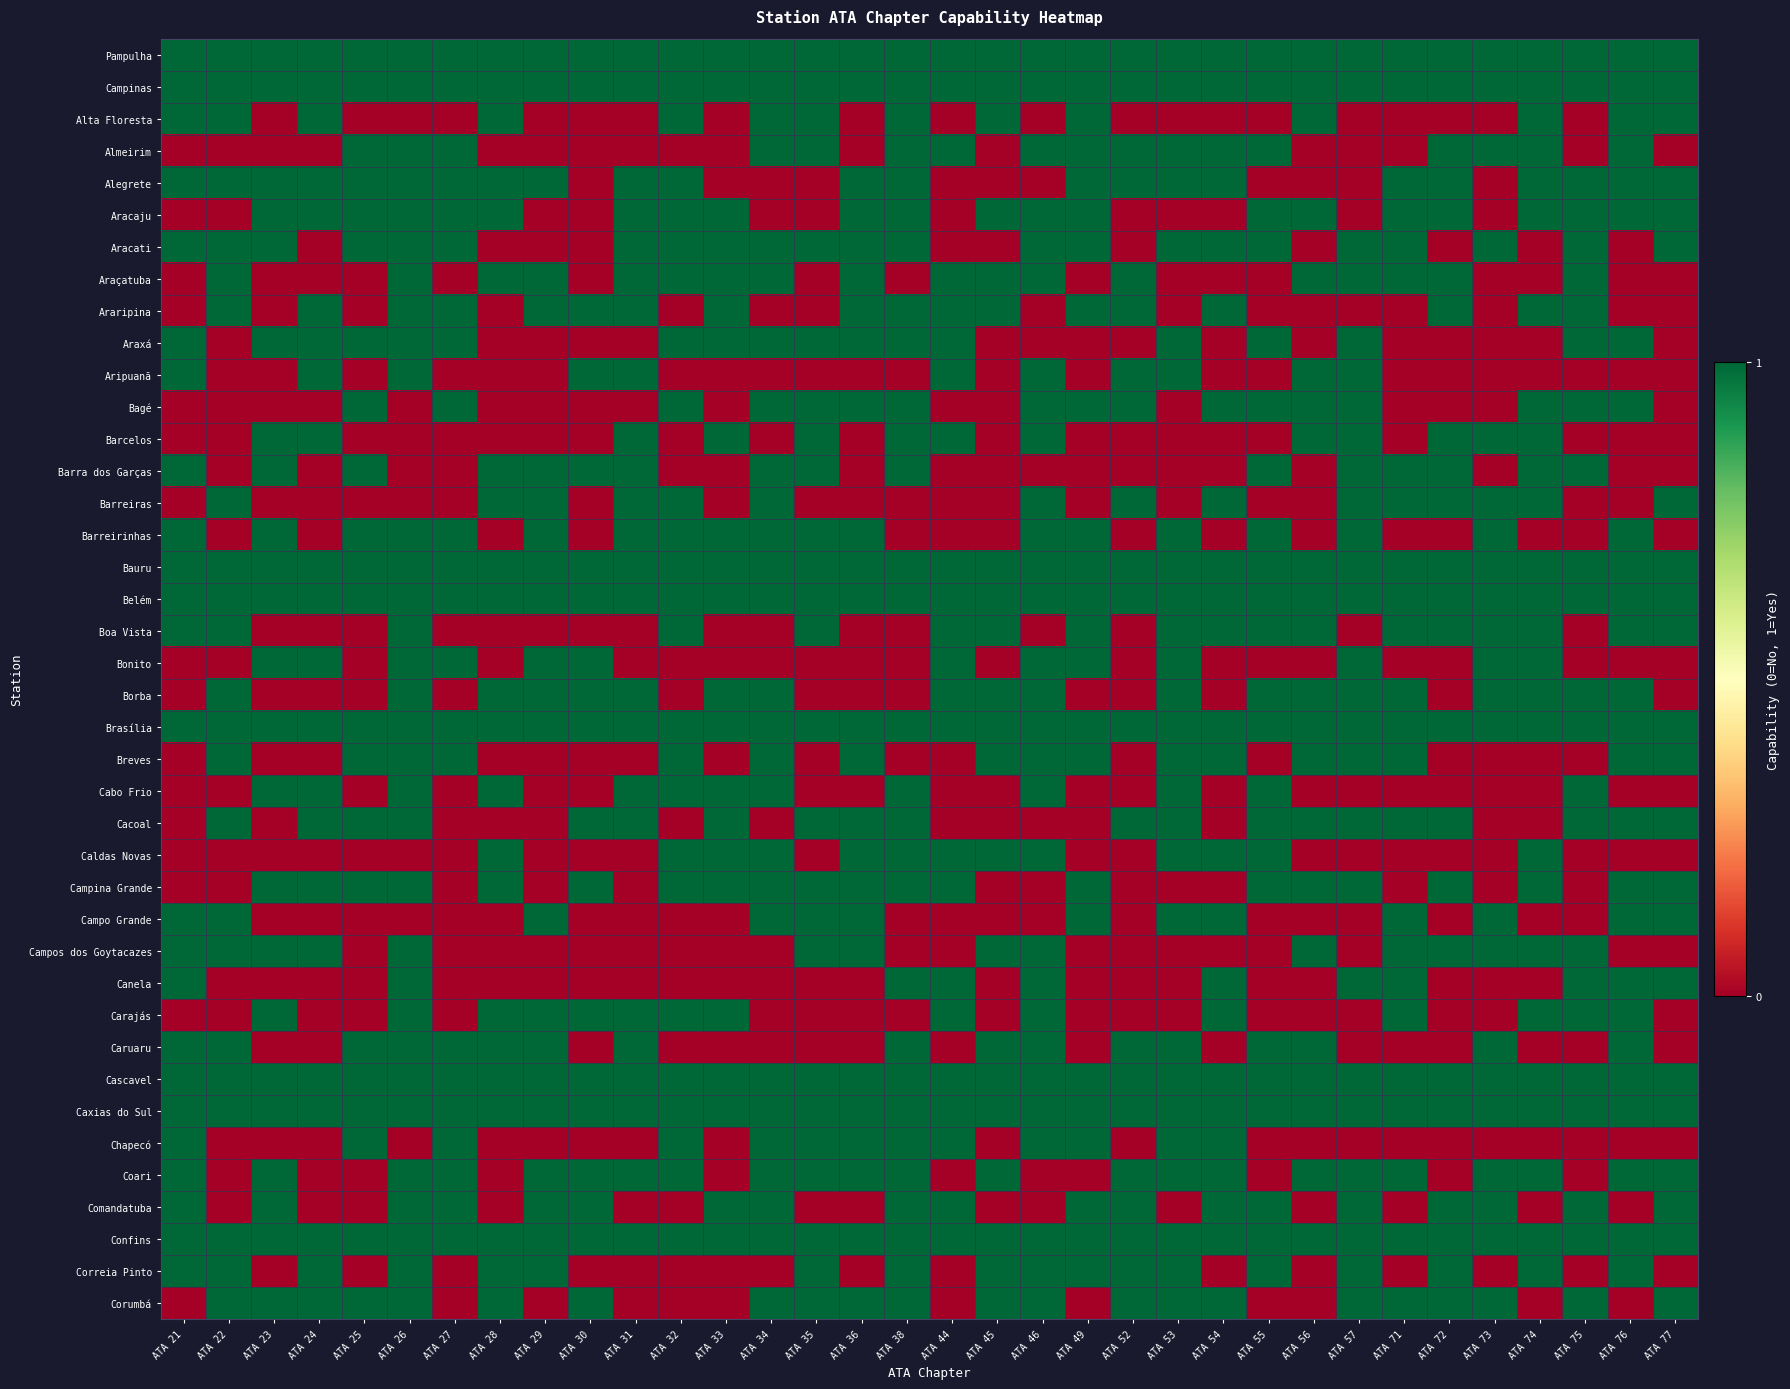

Which series has the largest range (max minus min)?

Alta Floresta